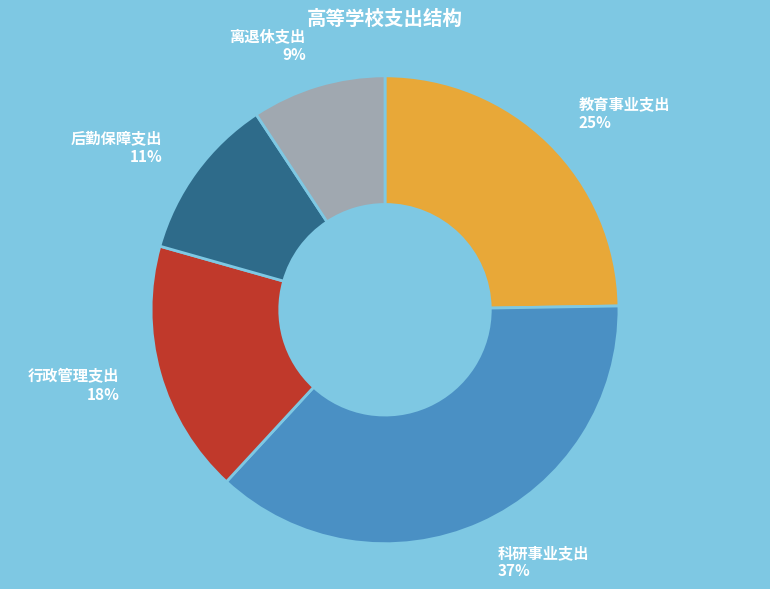

To the nearest percent, what is the difference between the largest and smallest slice percentages?

28%